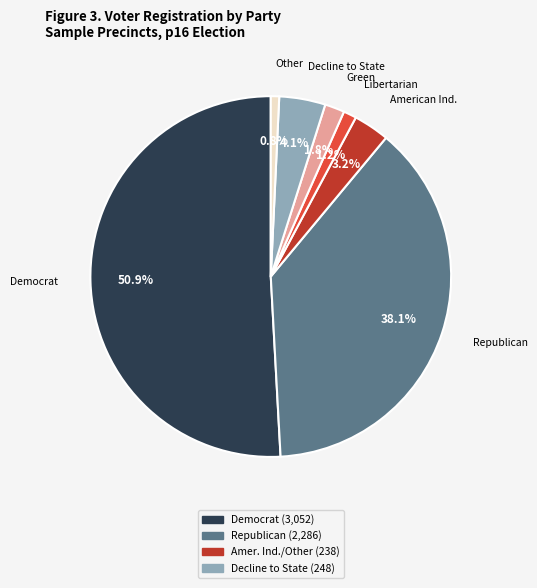

Does any single category account for the majority?

Yes